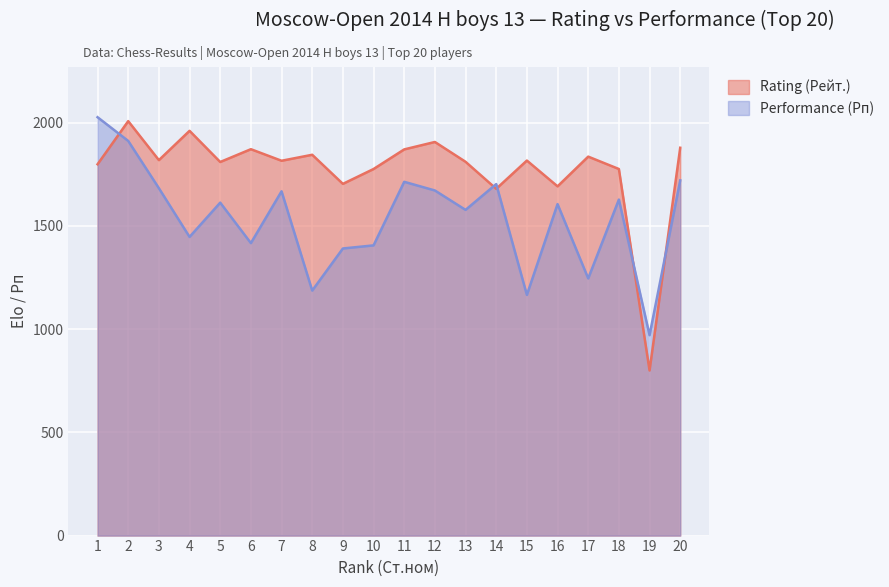

Between which two adjacent categories do Performance (Рп) and Rating (Рейт.) first intersect?

1 and 2